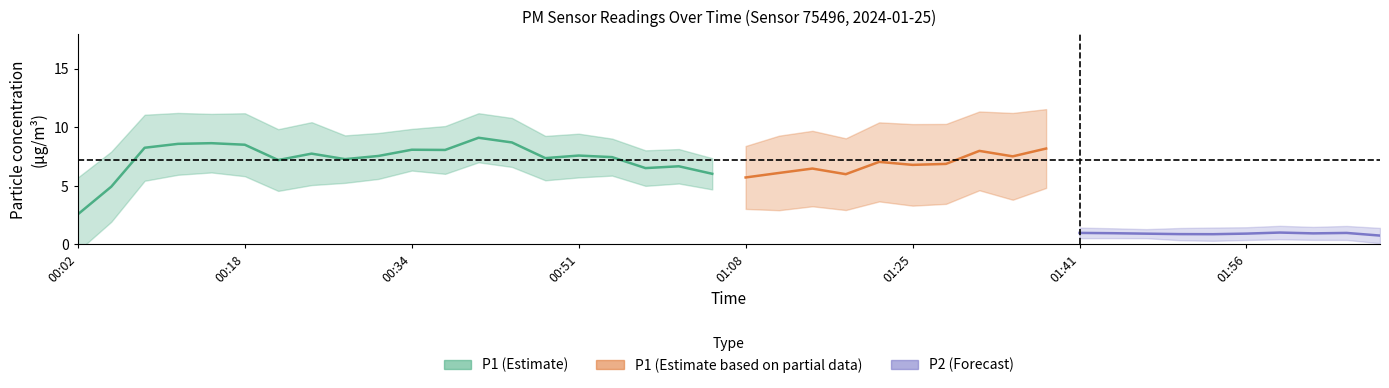

Is this an area chart (filled region under the line)?

No